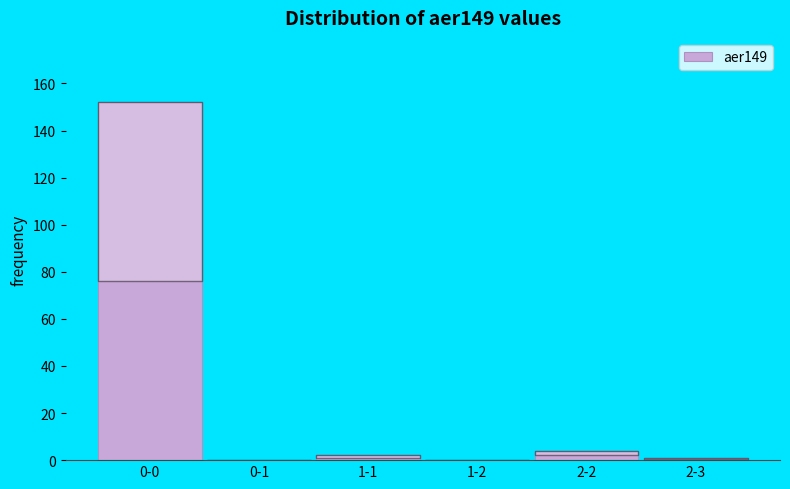

Reading left to right, transcribe all the data shown in this chart.

0-0=152	0-1=0	1-1=2	1-2=0	2-2=4	2-3=1